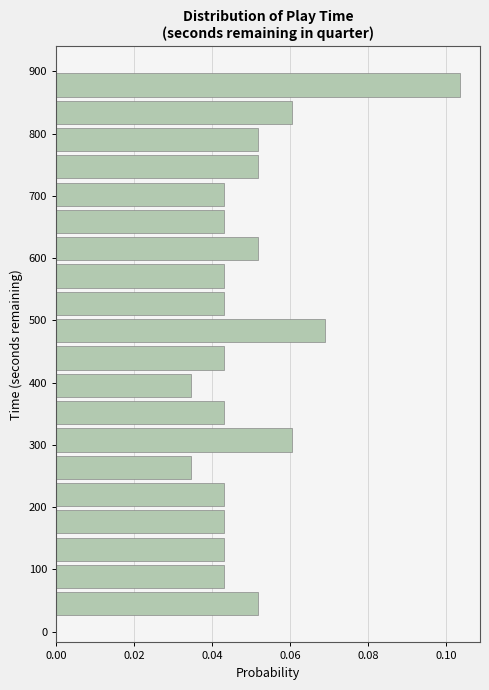

How long is the bar that spans 720 to 770 on the y-axis? Neither the bar edges nor the lengths are printed on the chart, so give them approximately, as read against the axes.

0.052